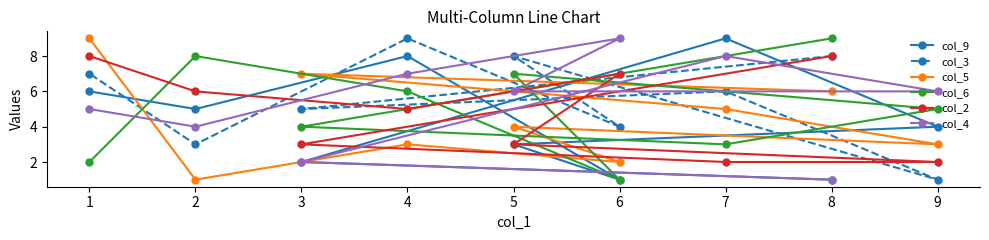

Rank the series at 7 from highest to lowest value.

col_9, col_4, col_3, col_5, col_6, col_2